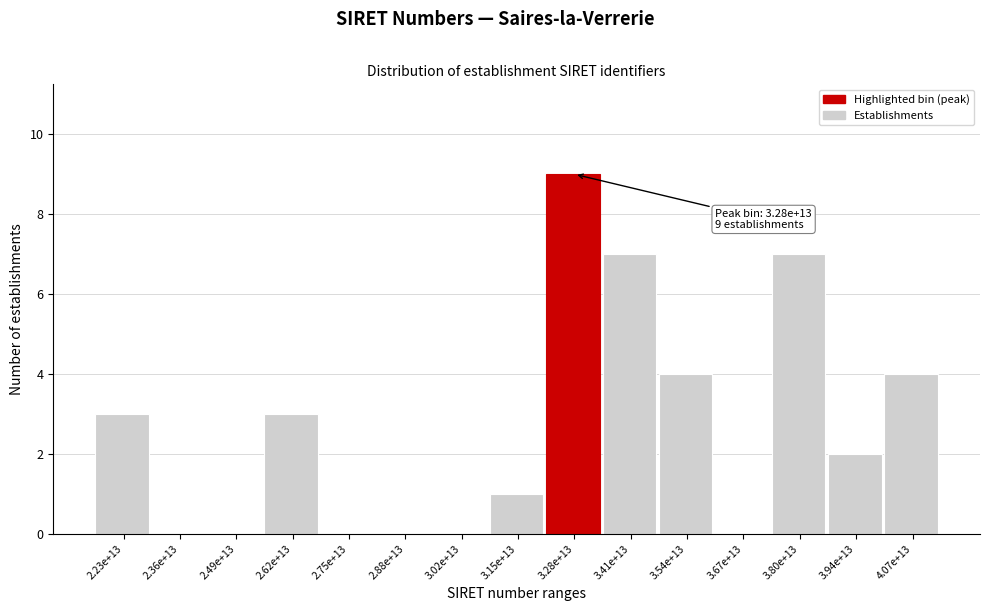

Reading left to right, transcribe all the data shown in this chart.

2.23e+13=3	2.36e+13=0	2.49e+13=0	2.62e+13=3	2.75e+13=0	2.88e+13=0	3.02e+13=0	3.15e+13=1	3.28e+13=9	3.41e+13=7	3.54e+13=4	3.67e+13=0	3.80e+13=7	3.94e+13=2	4.07e+13=4